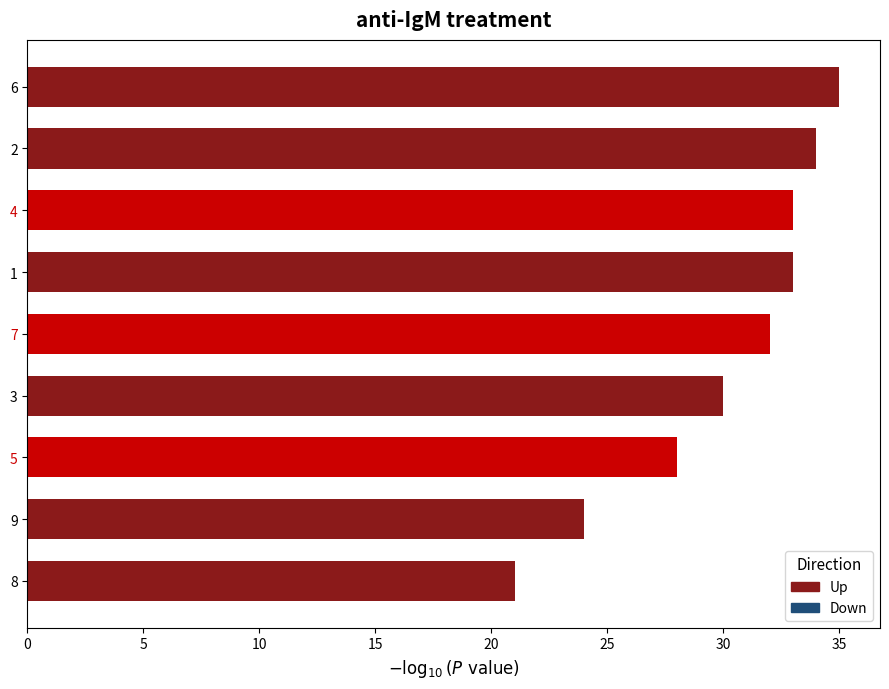

What is the sum of the values at 9 and 5?

52